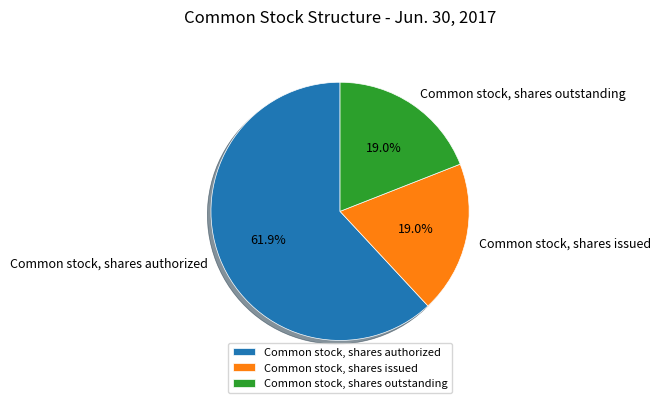

What percentage is NOT represented by Common stock, shares outstanding?

81.0%